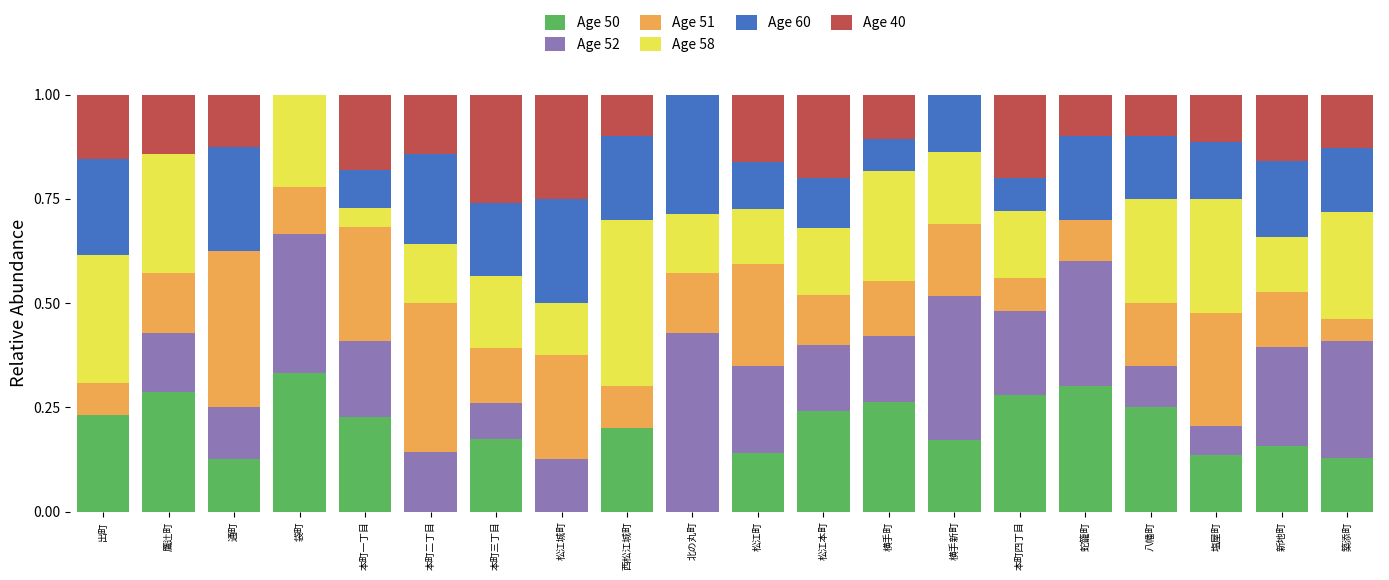

What is the total value across all series at 出町?

1.0